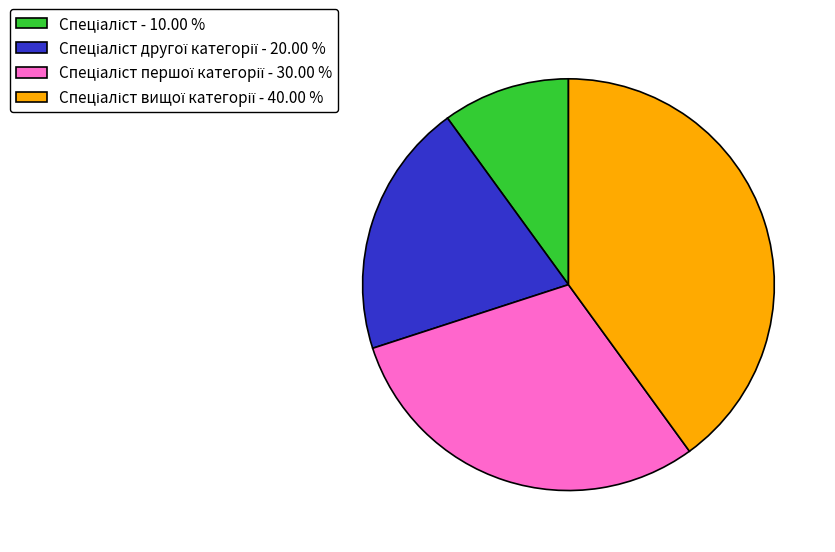

Is there any slice that represents more than half of the pie?

No